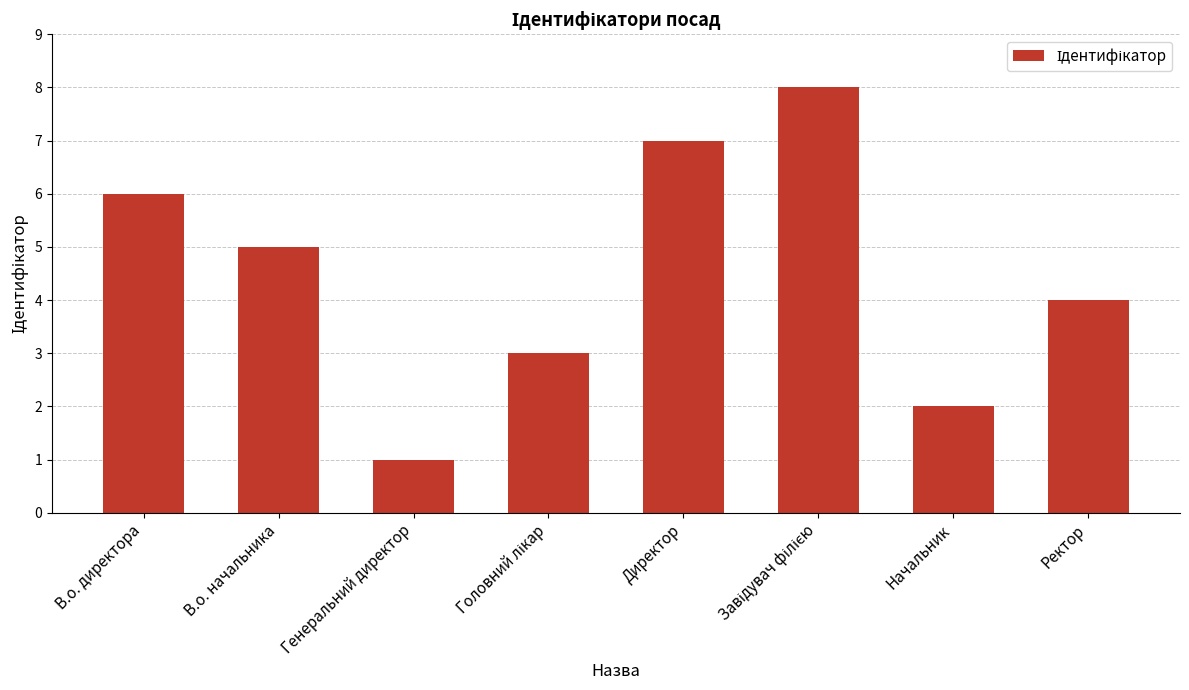

What is the difference between the maximum and minimum values?

7